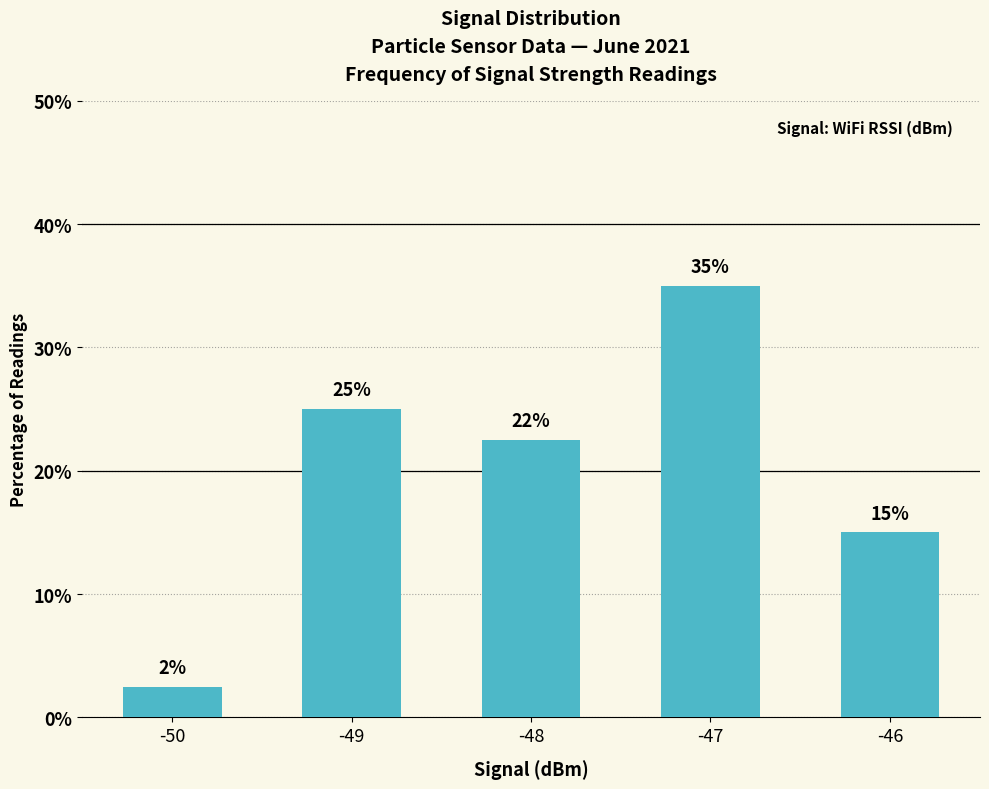

How many bars are there in total?

5